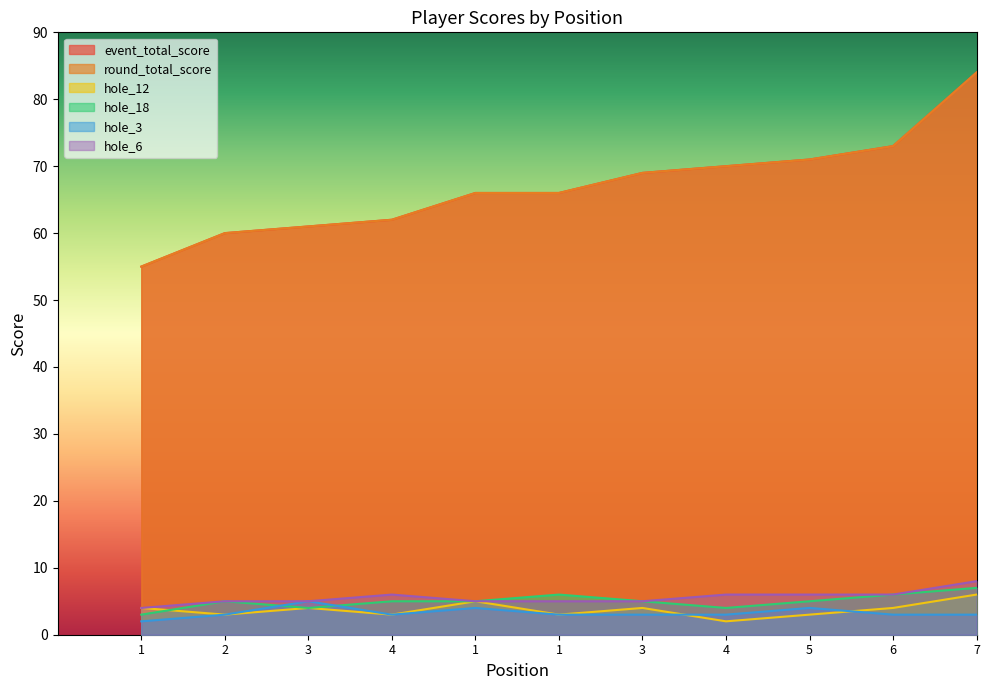

What is the difference between the maximum and minimum values in the hole_12 series?

4